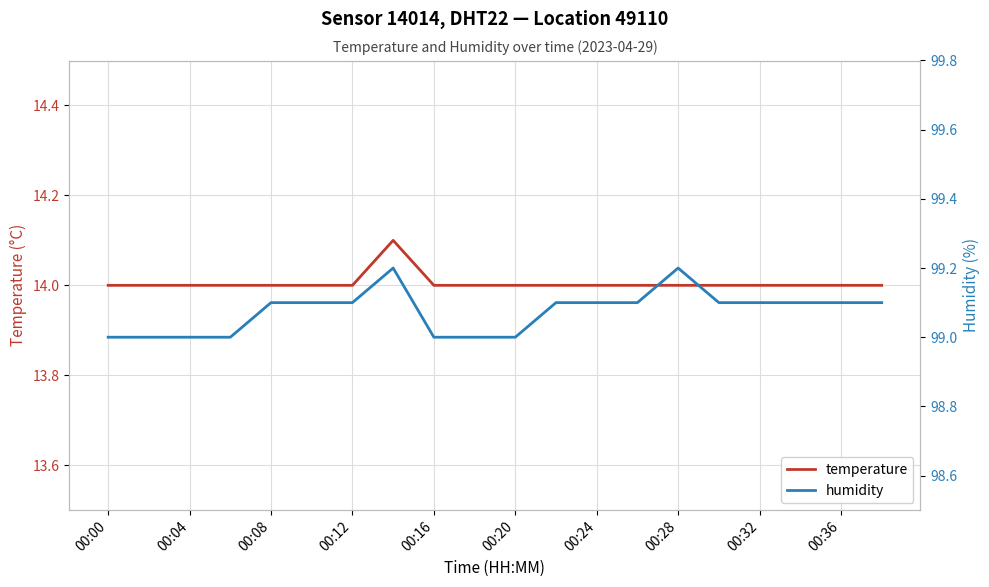

At which label is humidity closest to 99?

00:00